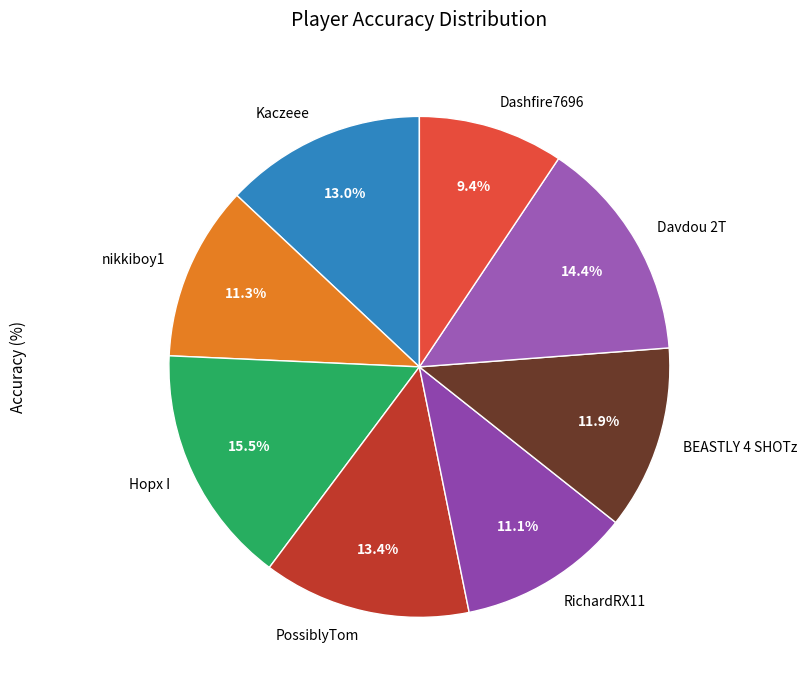

Between BEASTLY 4 SHOTz and Davdou 2T, which is larger?

Davdou 2T